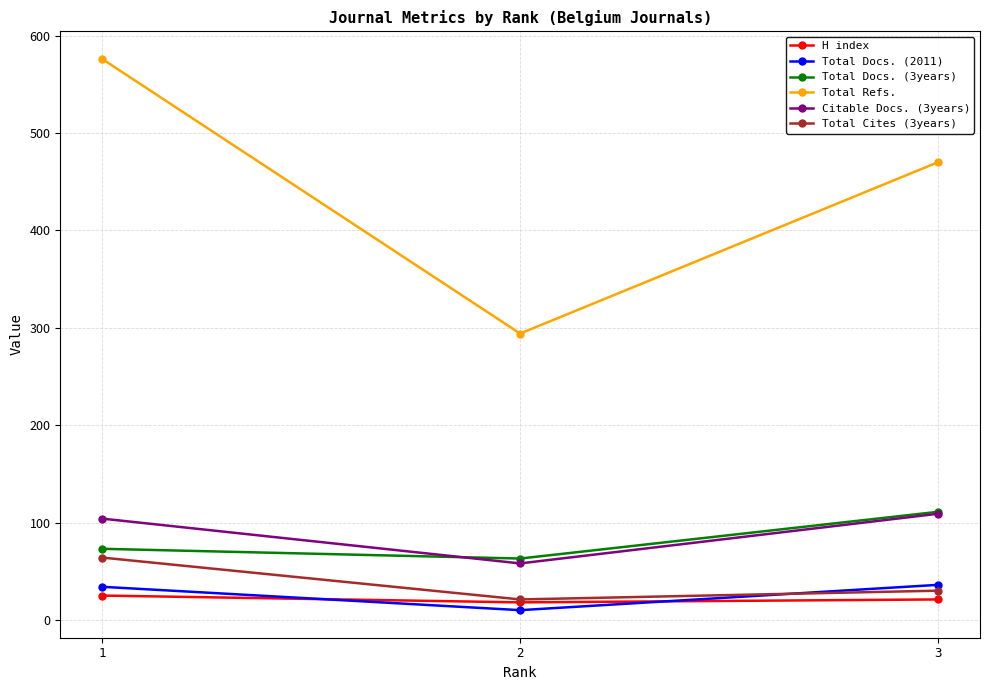

Is the value of Total Cites (3years) at 3 greater than the value of Citable Docs. (3years) at 2?

No